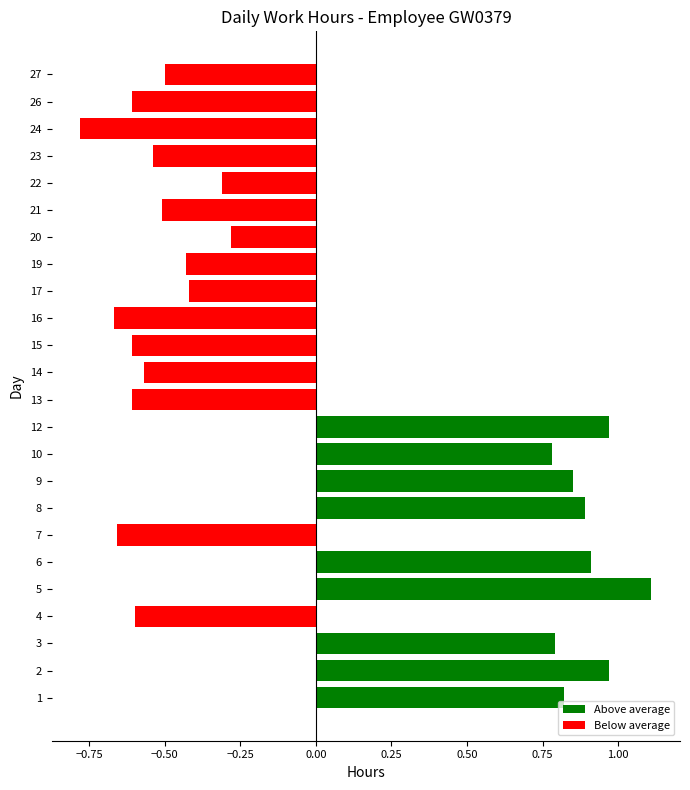

The chart shows a value of -1.0 at 14. True or false?

False